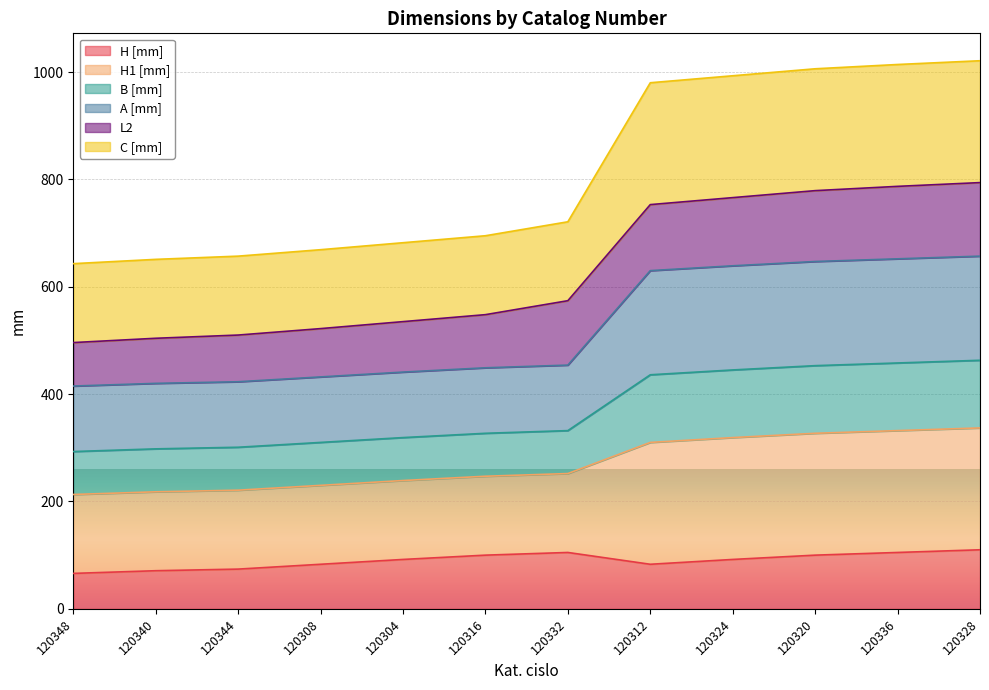

Is it true that B [mm] equals 932 at 120308?

False